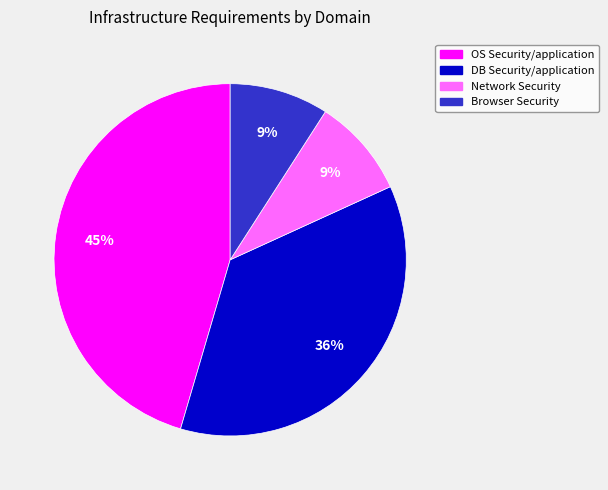

To the nearest percent, what is the average slice percentage?

25%